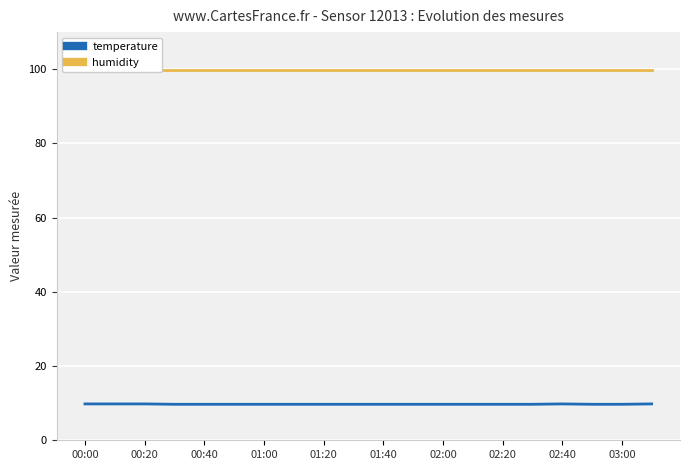

What is the total value across all series at 15?

109.6